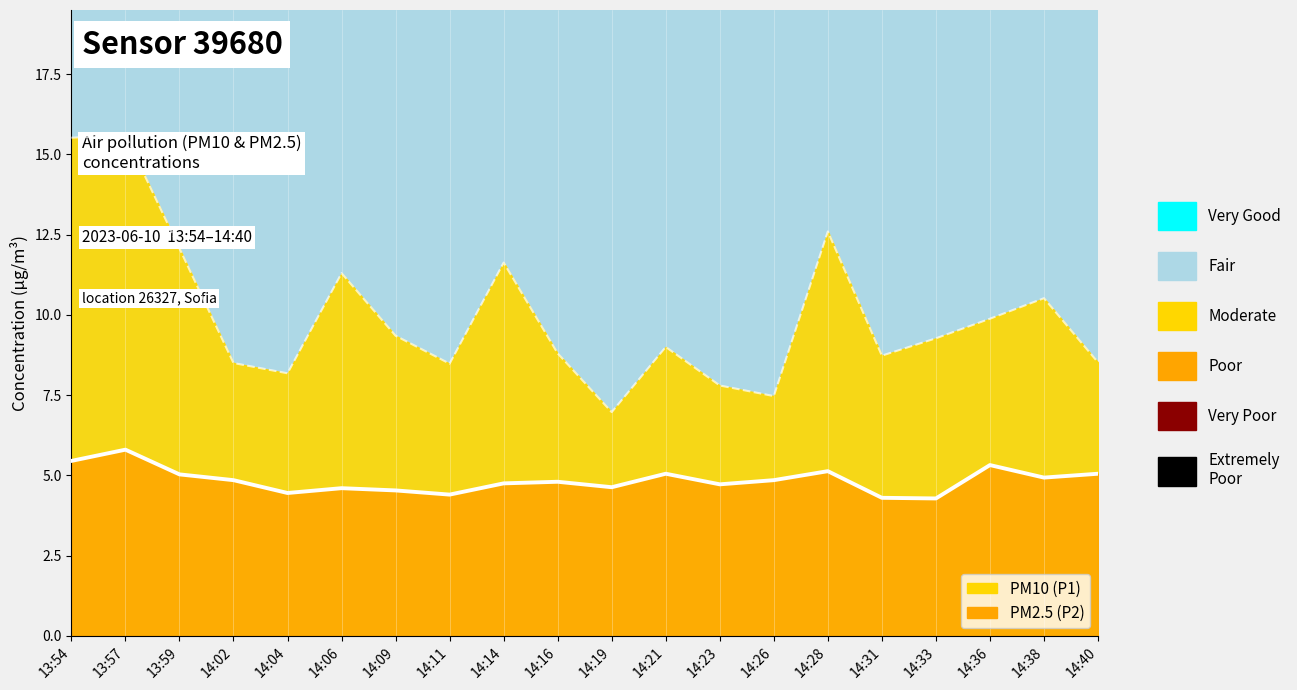

What position from the left is 14:28?

15